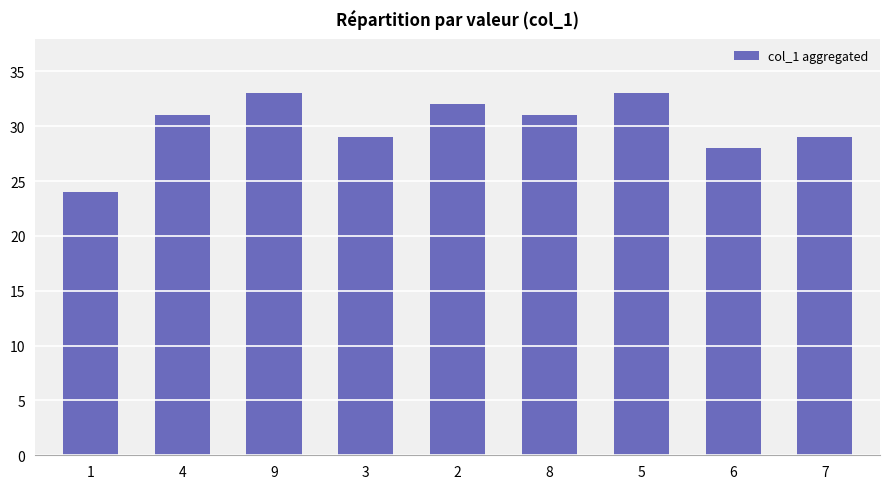

What is the label of the 4th bar from the right?

8